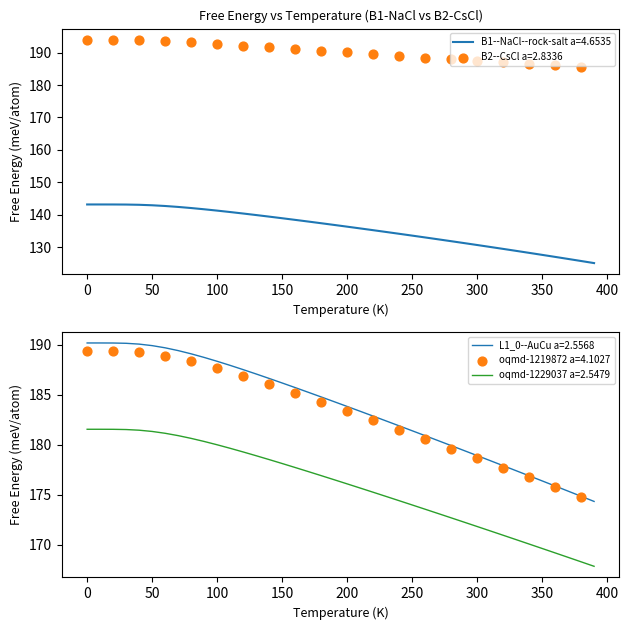

Which series reaches the maximum Y coordinate?

B2--CsCl a=2.8336